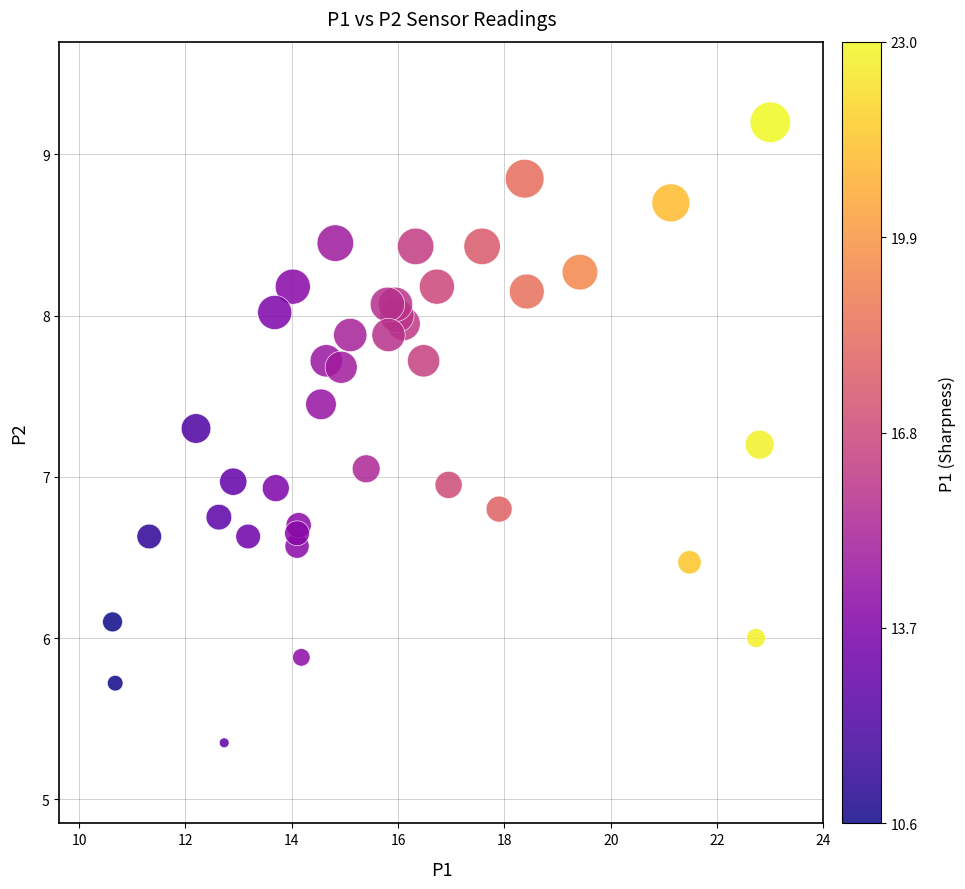

What is the range of X values (max minus min)?

12.4